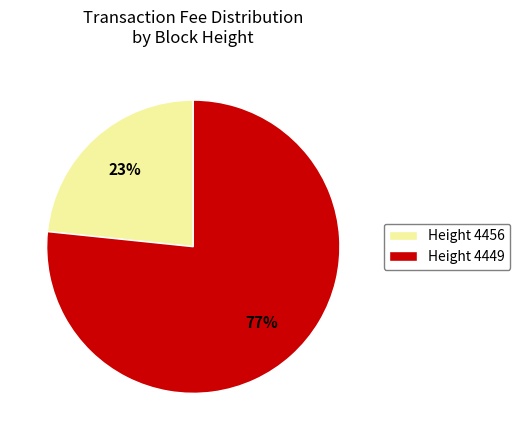

To the nearest percent, what is the average slice percentage?

50%